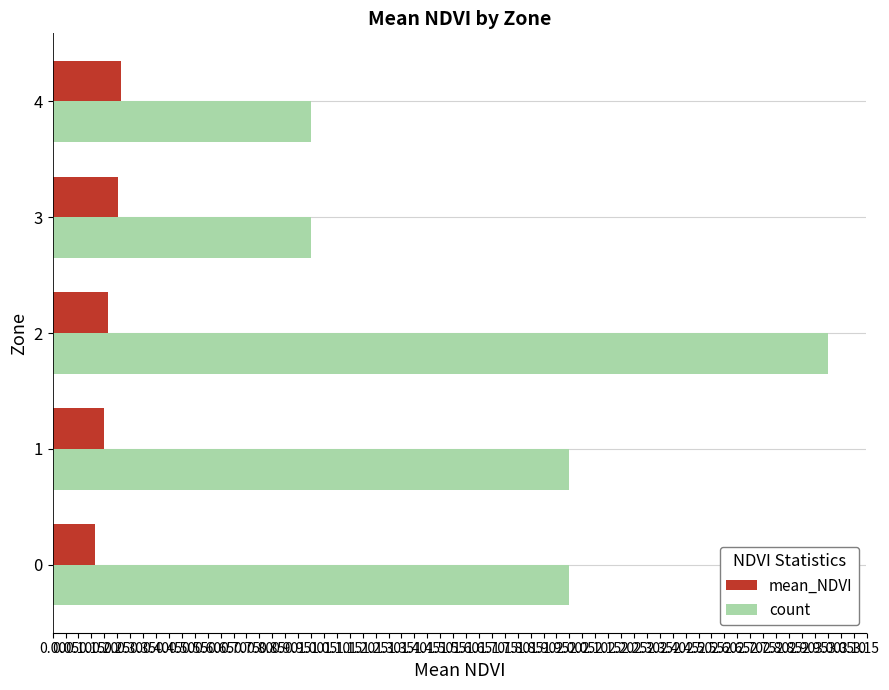

At how many categories does at least one series exceed 0?

5